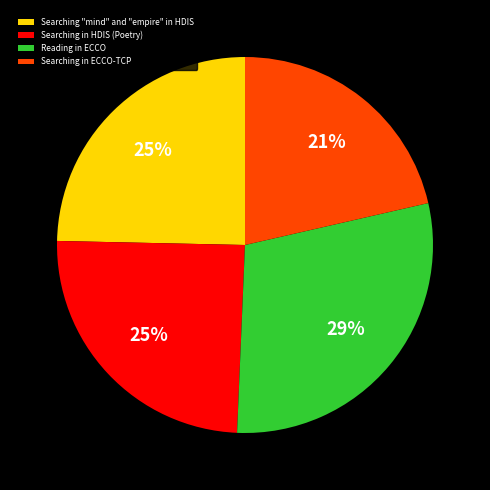

To the nearest percent, what portion does Searching "mind" and "empire" in HDIS represent?

25%